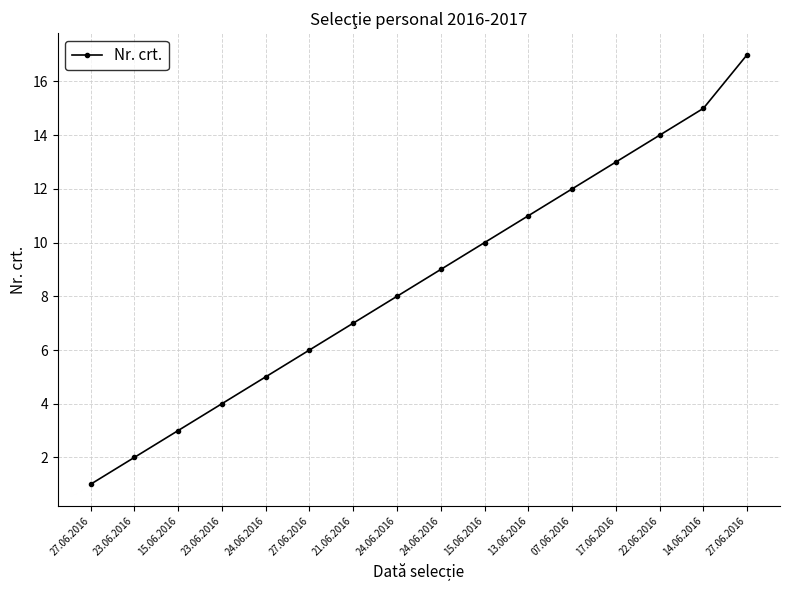

How many lines are shown in the chart?

1